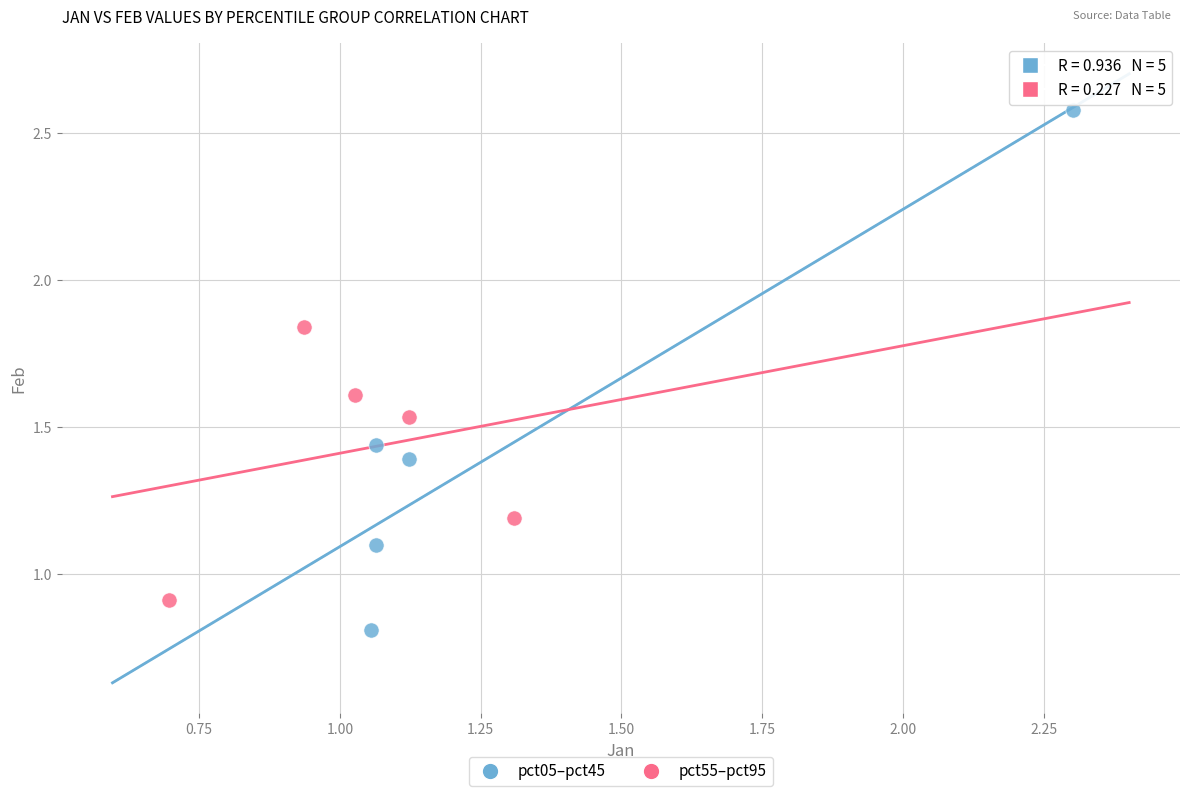

Which series has the largest Y range (max minus min)?

pct05–pct45